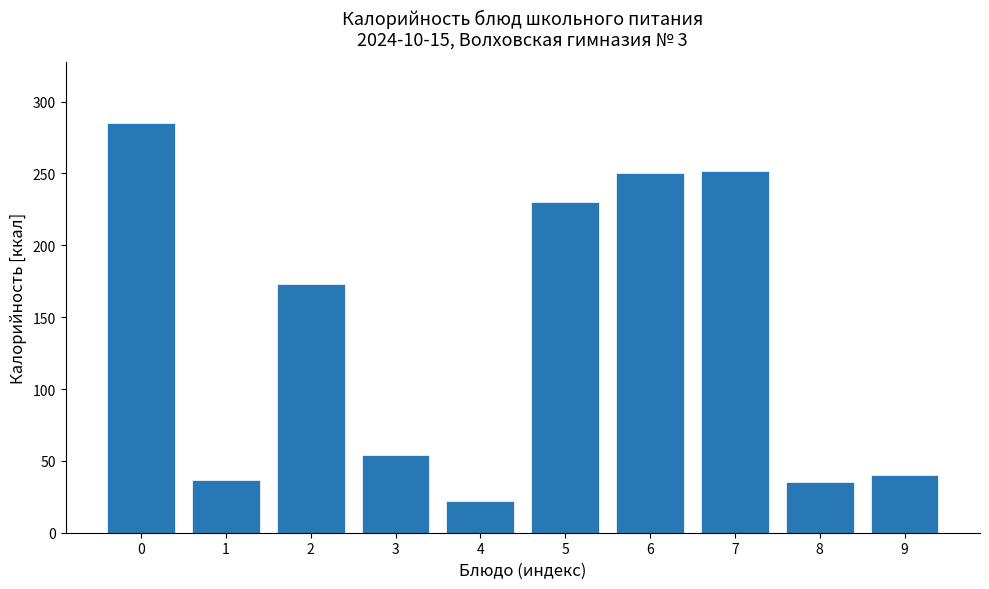

Reading left to right, what are all the values shown in this chart?

0=285	1=37	2=173	3=54	4=22	5=230	6=250	7=252	8=35	9=40